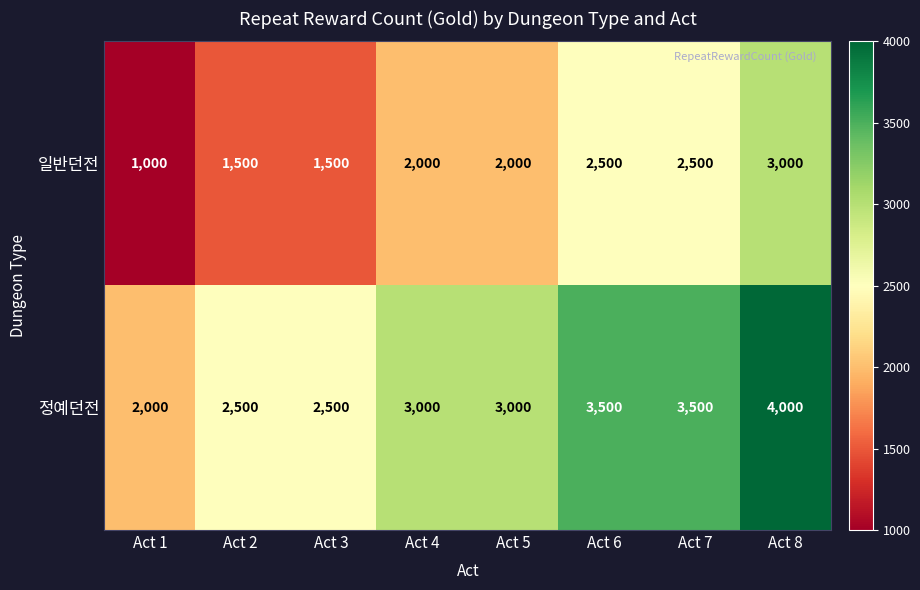

Which category has the highest value across all series?

Act 8